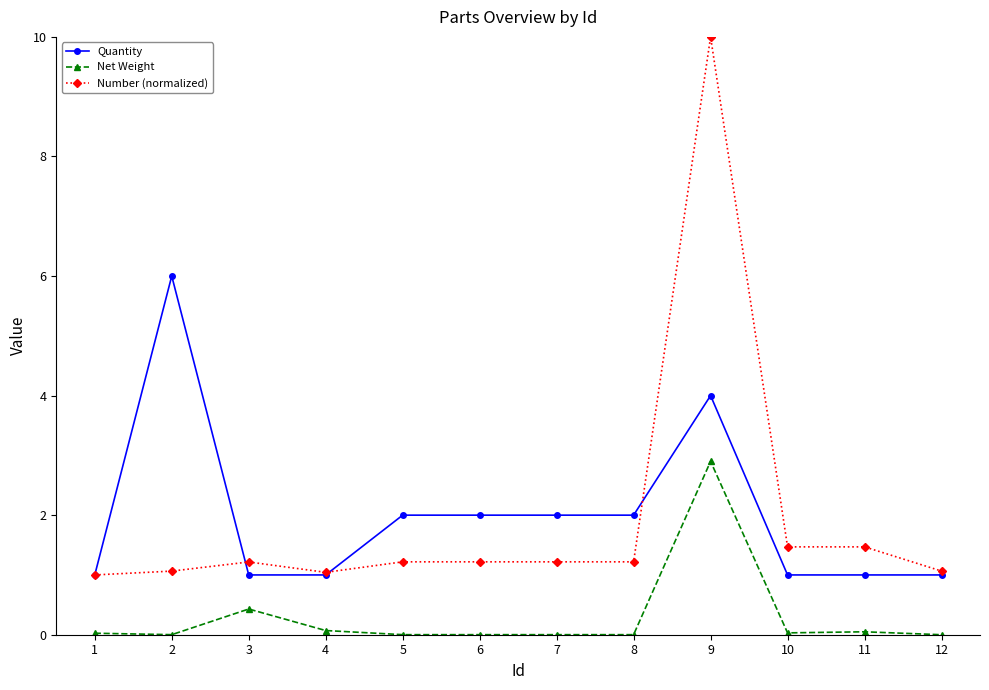

Does the chart display data point markers on the line(s)?

Yes